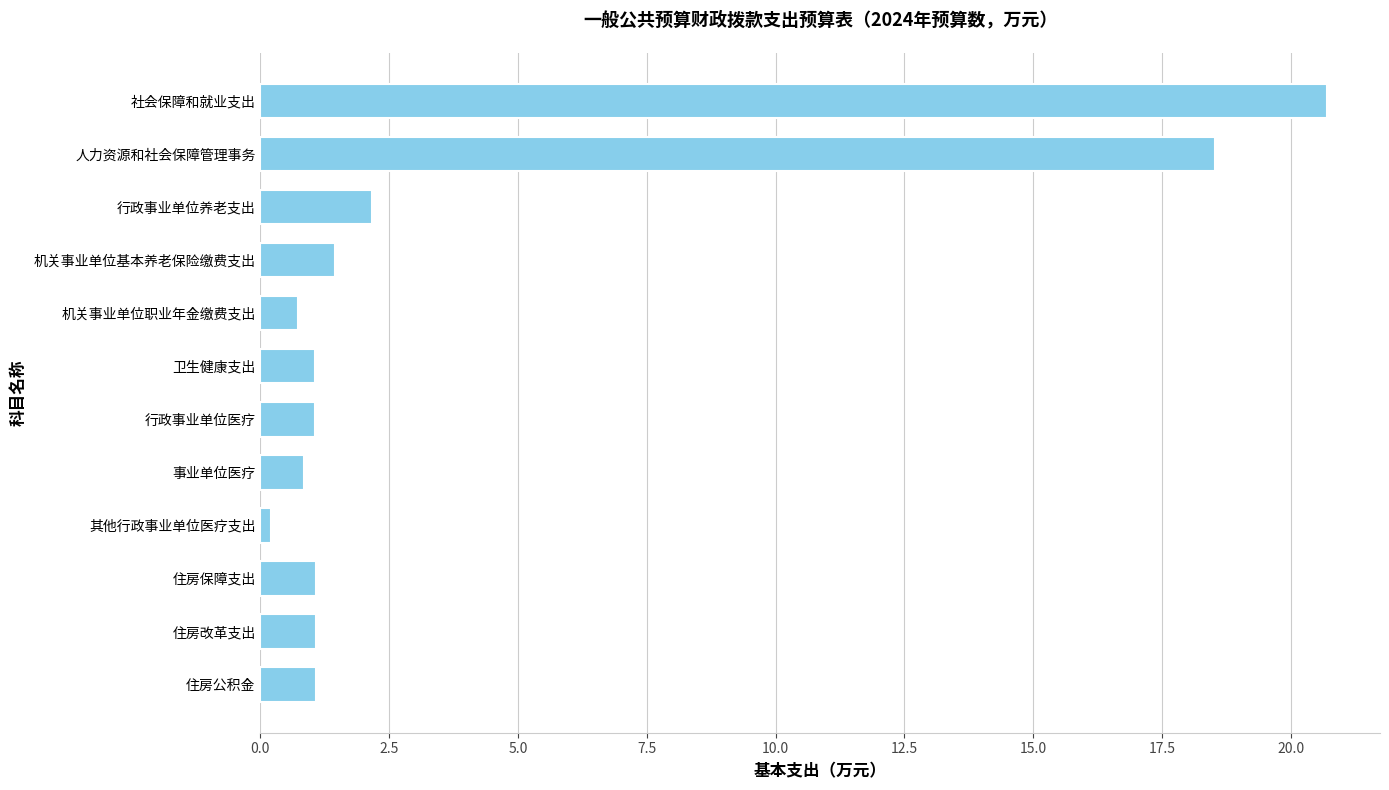

What is the greatest value displayed?

20.7